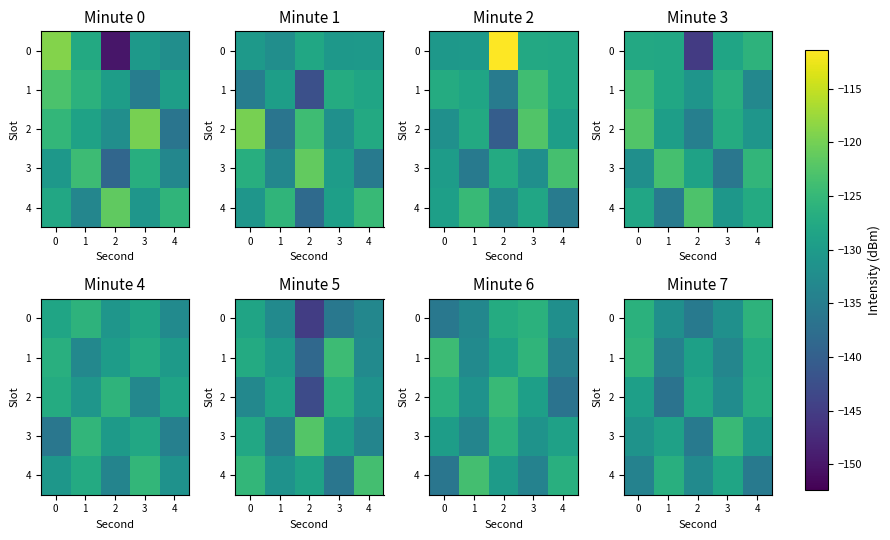

How many data points in 3 are less than -130?

3